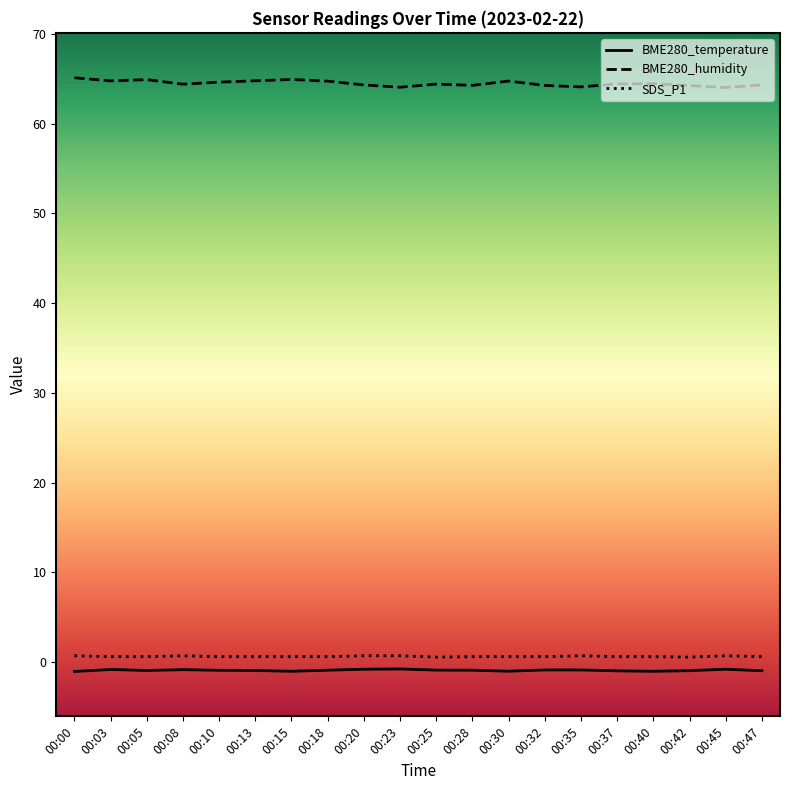

What is the maximum value shown in the chart?

65.1